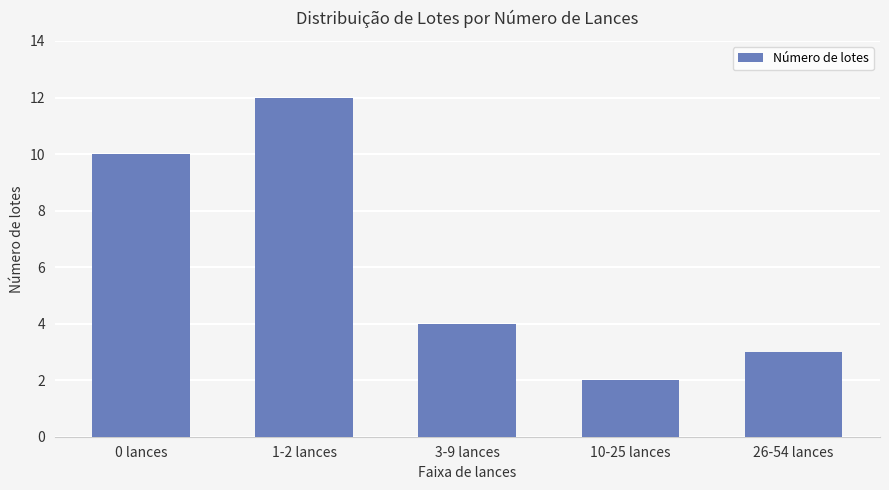

How many values are below 4?

2